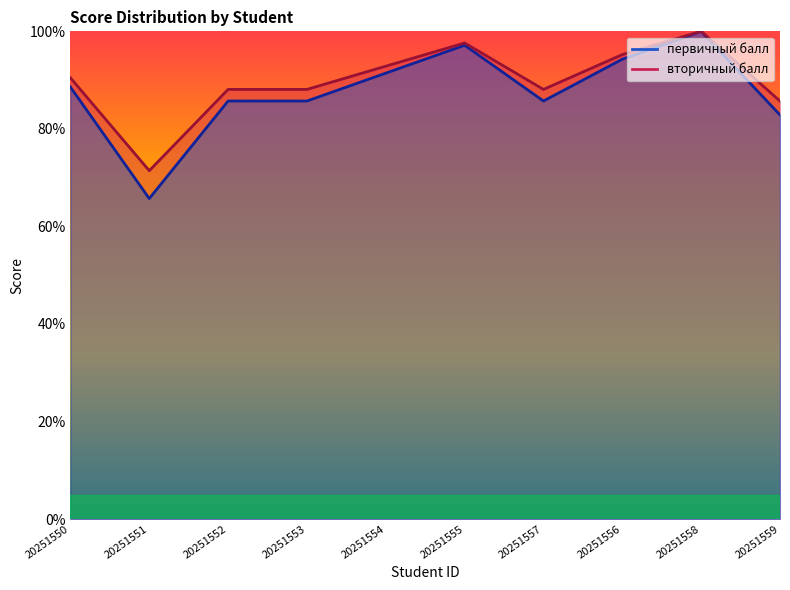

Between 20251554 and 20251556, which series saw the biggest shift?

вторичный балл